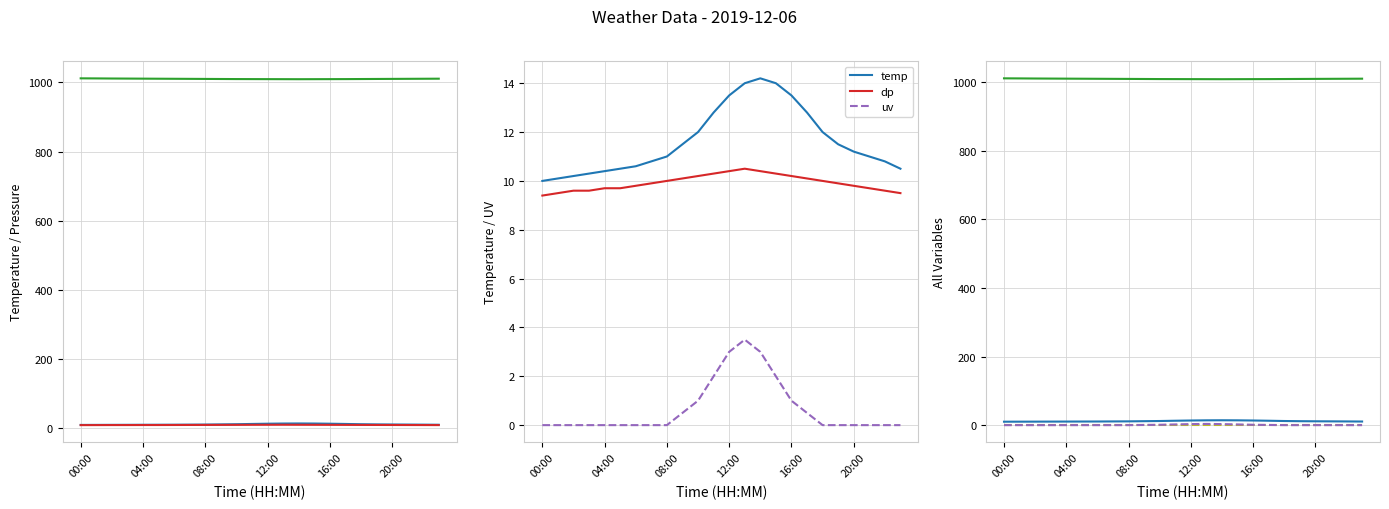

Which has a higher value, 20:00 or 19?

19